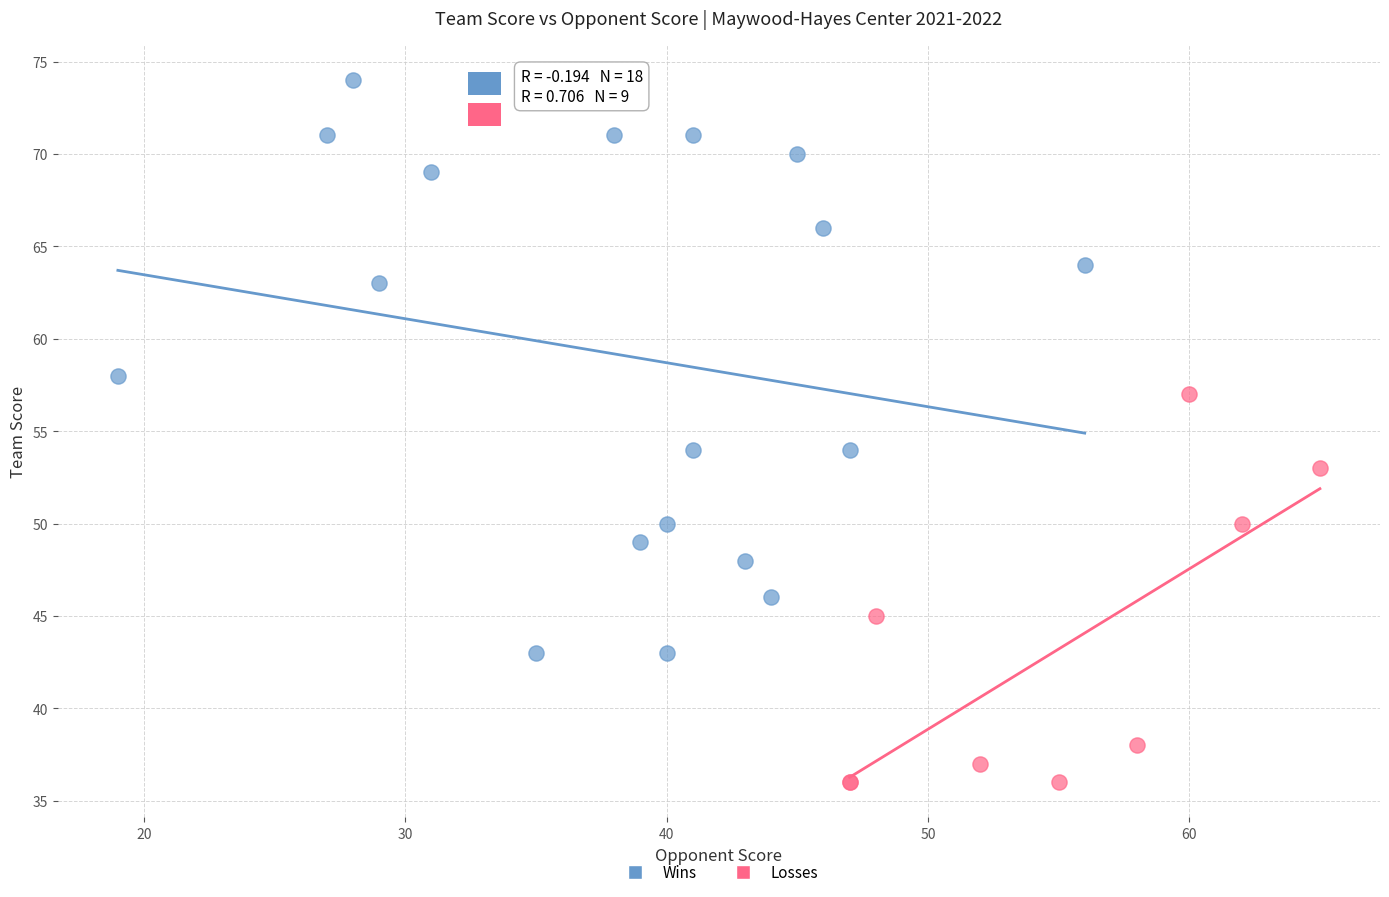

Which series reaches the minimum Y coordinate?

Losses